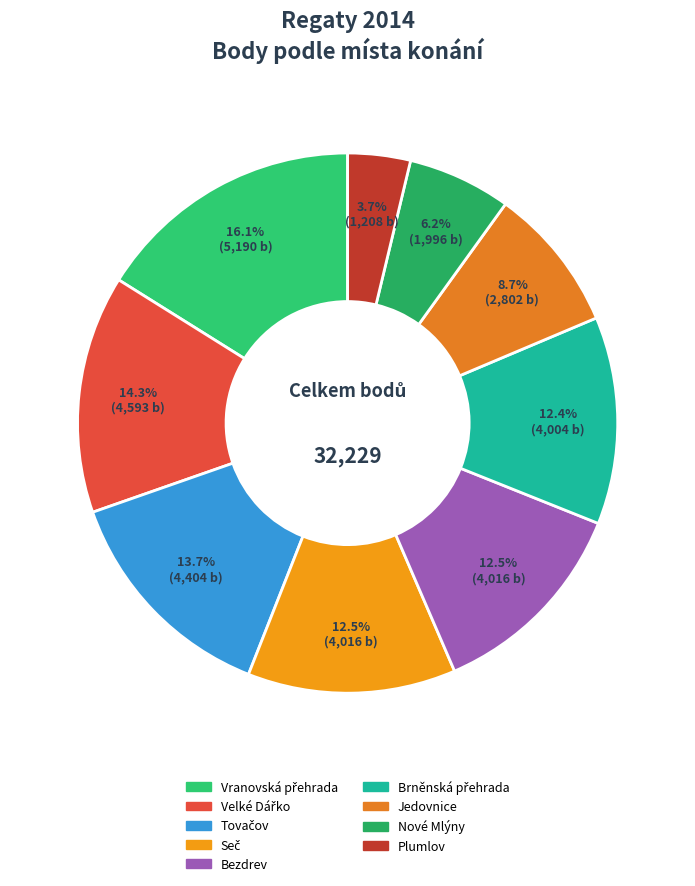

How many segments does this pie chart have?

9